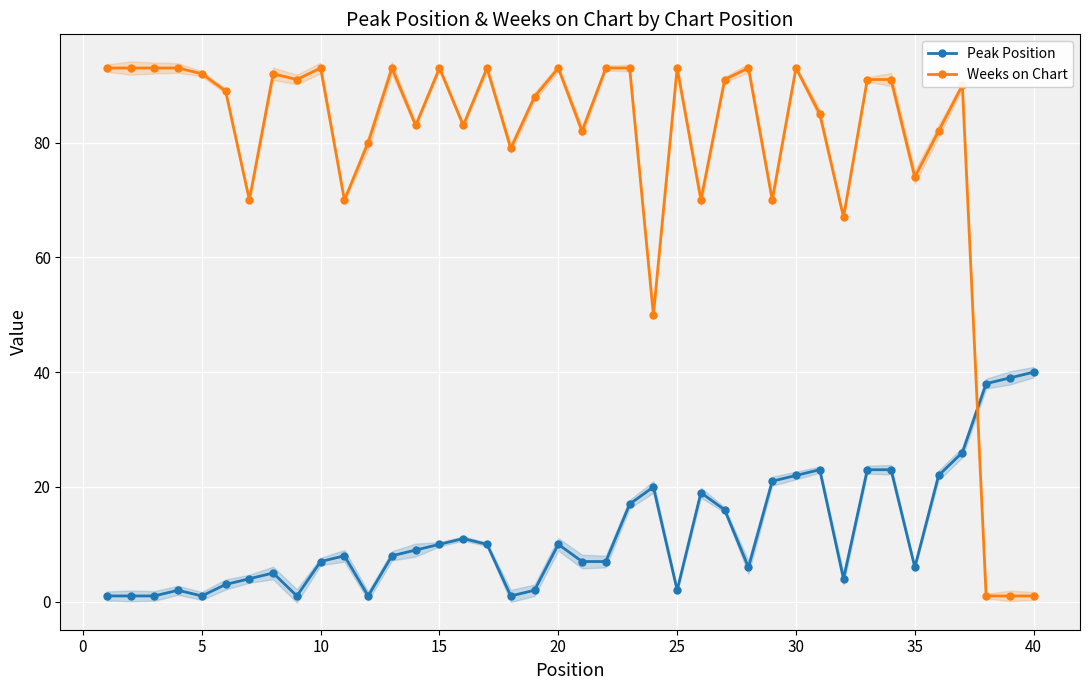

What is the sum of all Peak Position values?

477